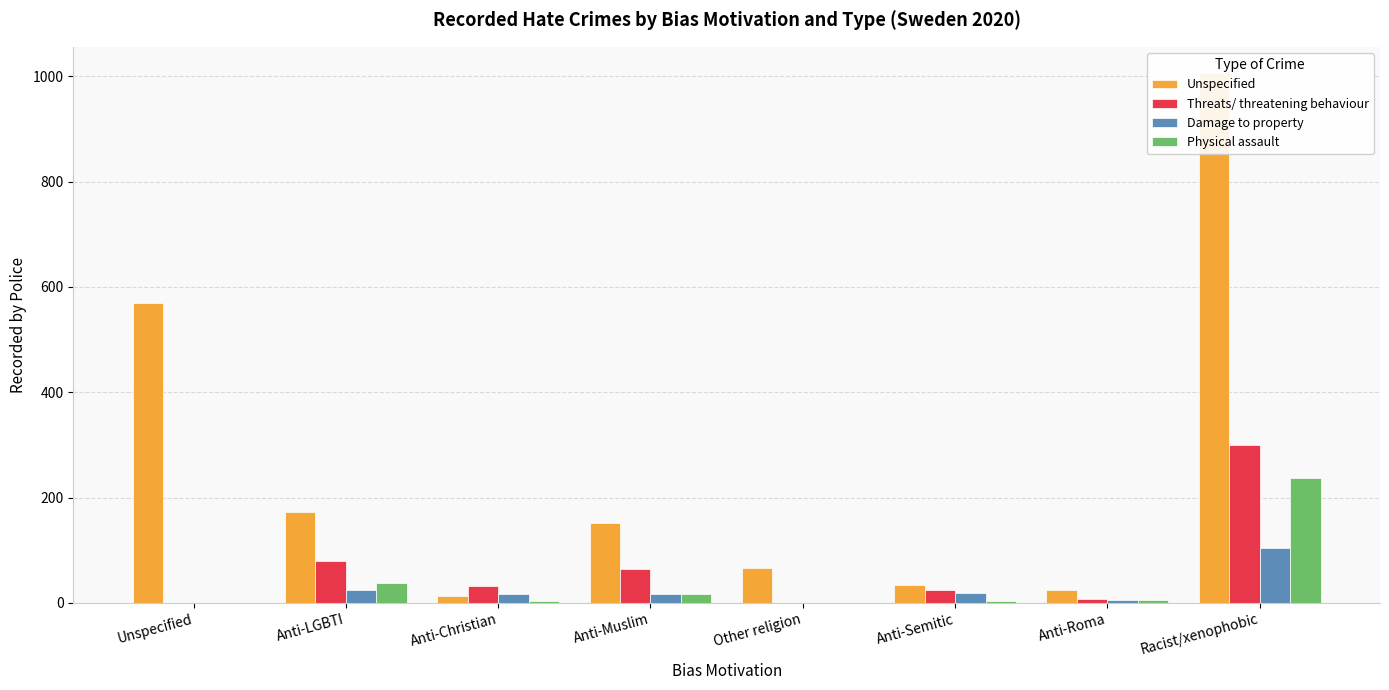

What is the difference between the Physical assault values at Anti-Christian and Anti-LGBTI?

34